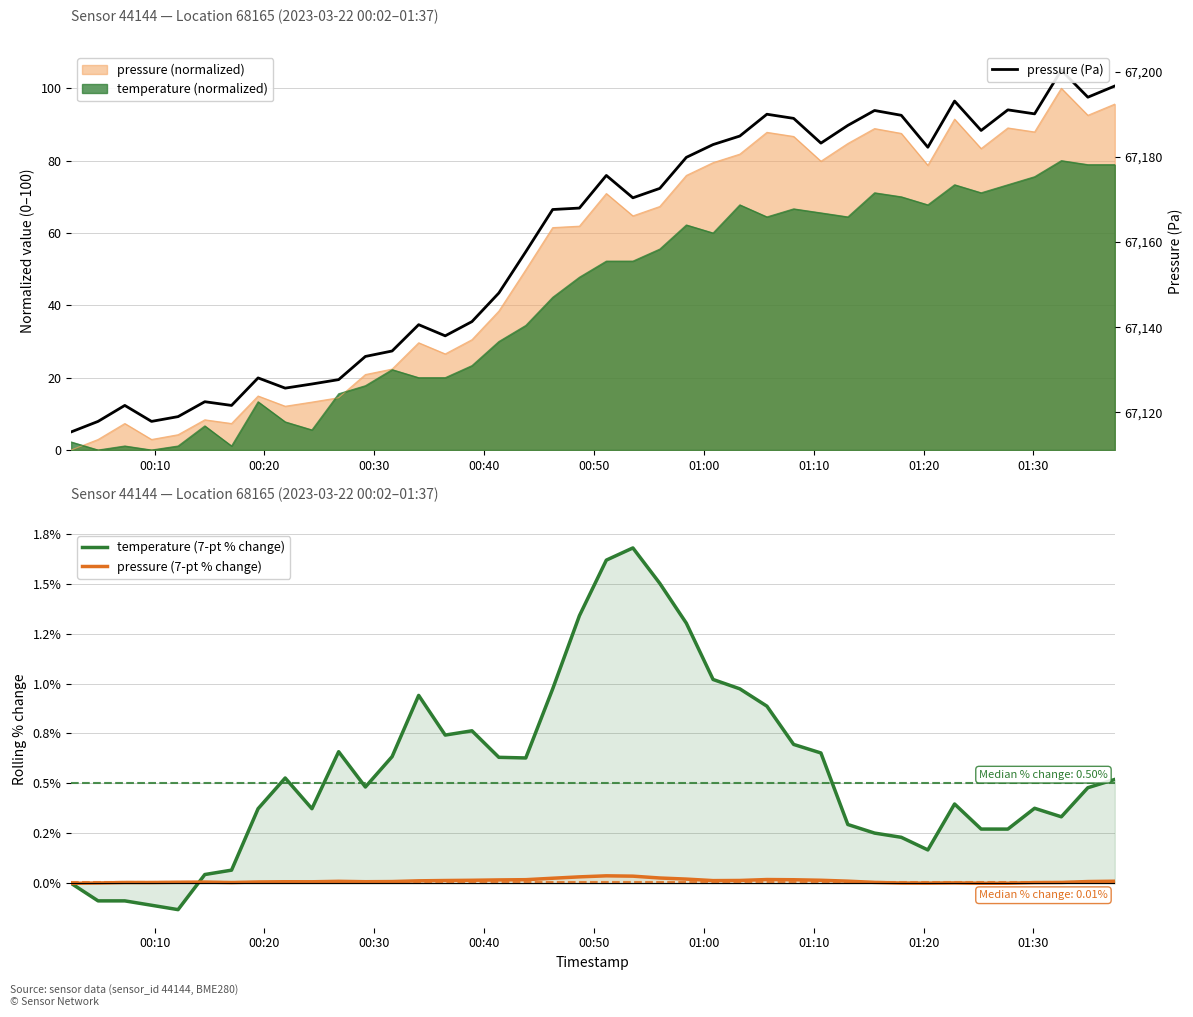

How many intersections are there between pressure (7-pt % change) and temperature (7-pt % change)?

1